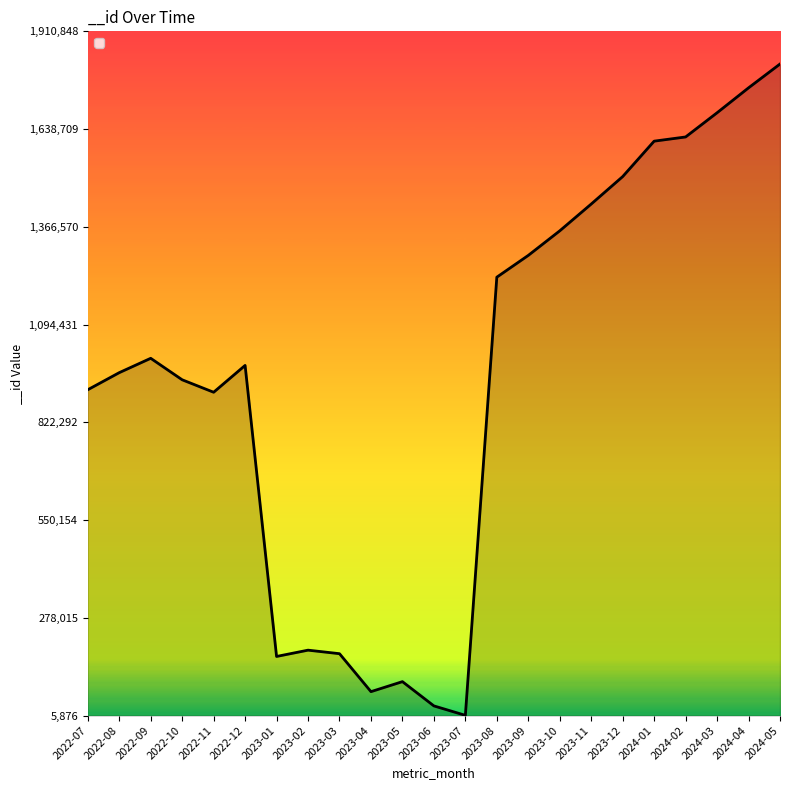

Which has a higher value, 2022-07 or 2023-12?

2023-12